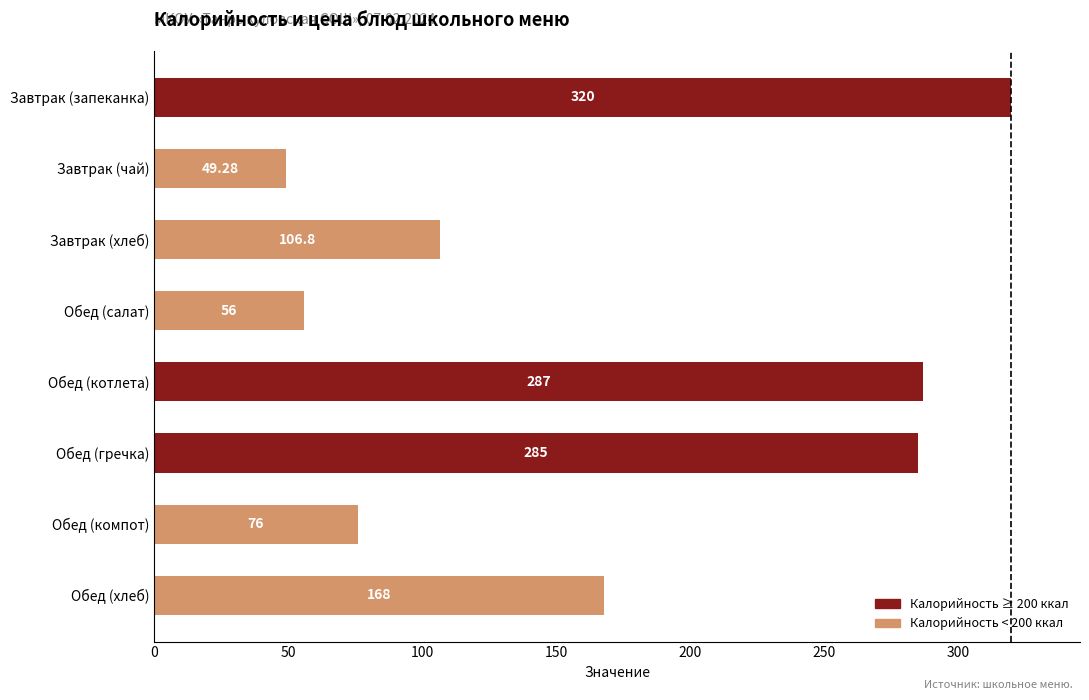

What is the label of the 7th bar from the top?

Обед (компот)